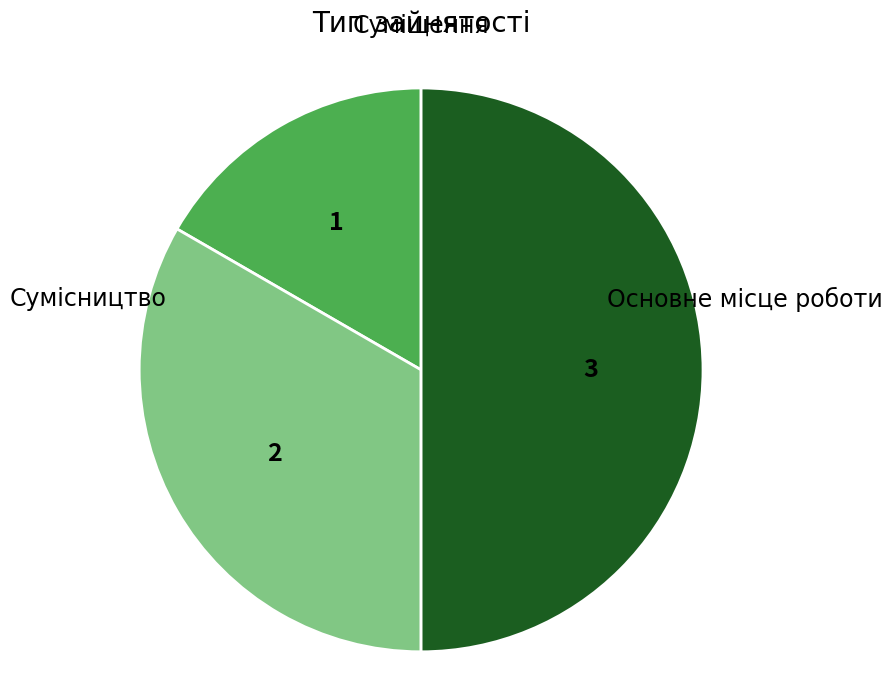

Do Основне місце роботи and Сумісництво together represent more than half of the pie?

Yes